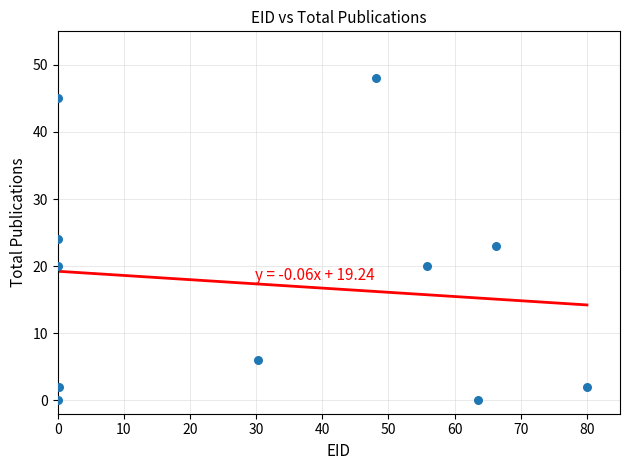

What is the average Y value?

17